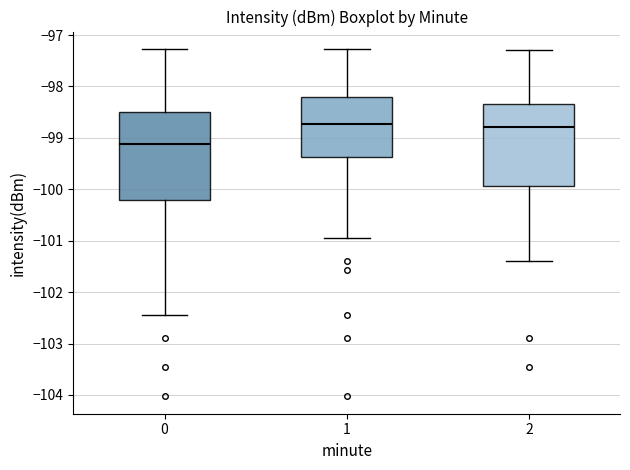

Where does the upper whisker of the box at x = 2 end on the y-axis? The values are not printed on the chart, so give them approximately, as read against the axis.

-97.3